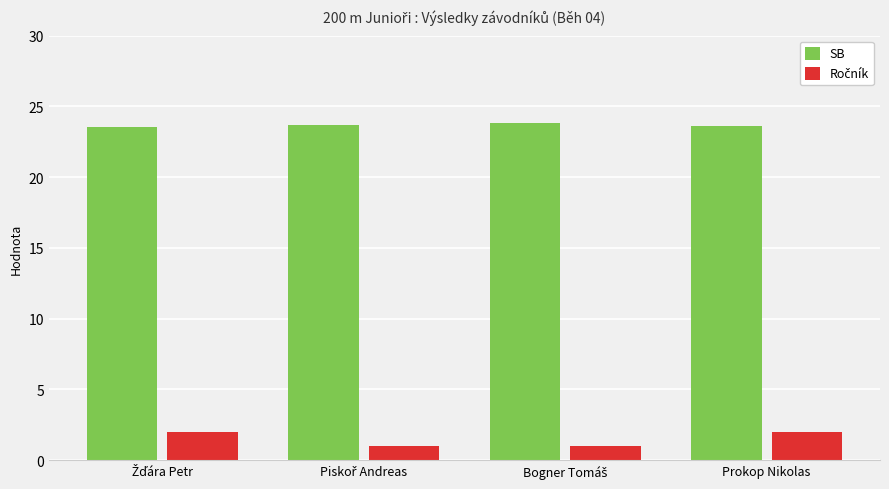

Read the SB value at Prokop Nikolas.

23.6